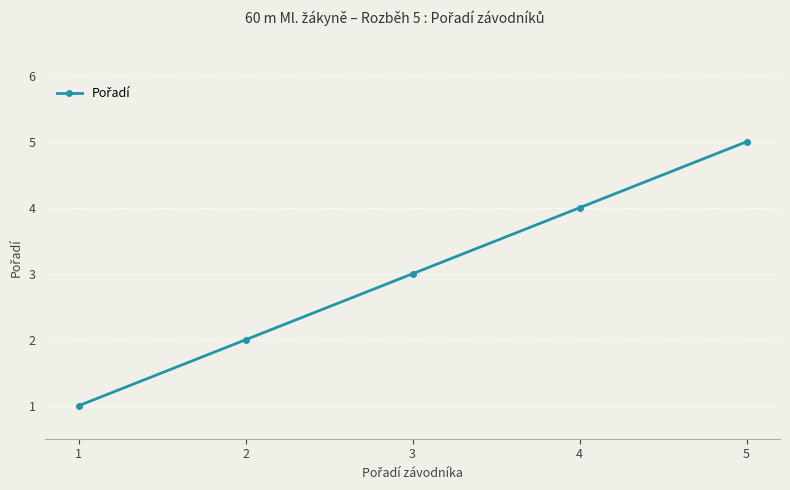

How many values are below 3?

2